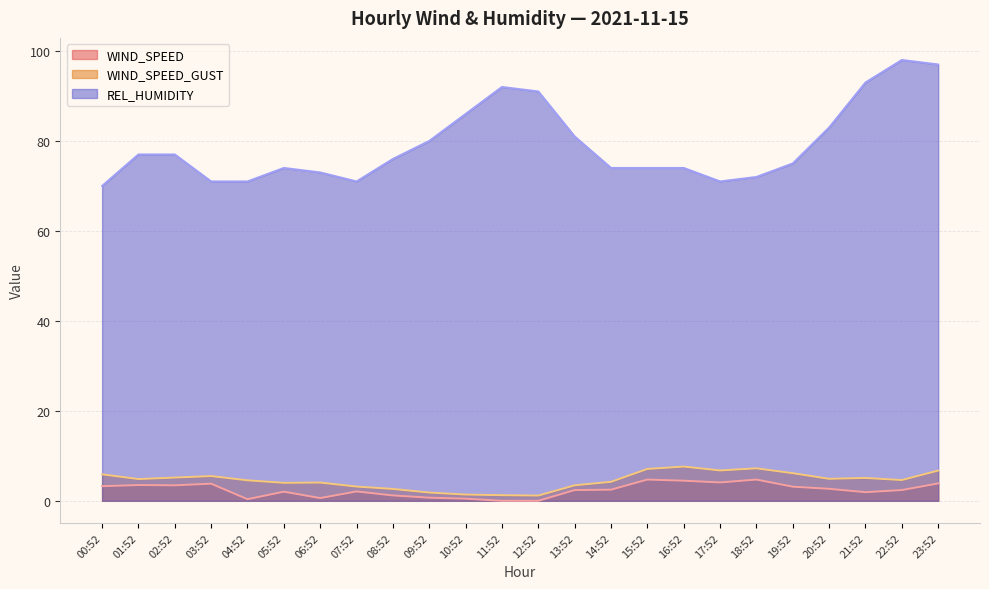

True or false: WIND_SPEED and REL_HUMIDITY intersect in this chart.

False